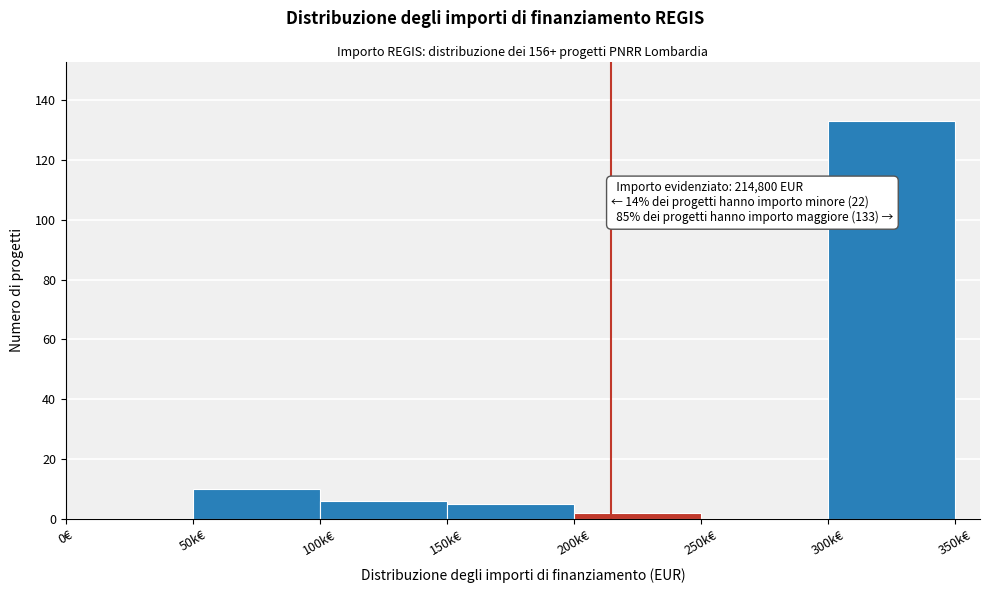

Reading left to right, list all the values displayed in this chart.

0€=0	50k€=10	100k€=6	150k€=5	200k€=2	250k€=0	300k€=133